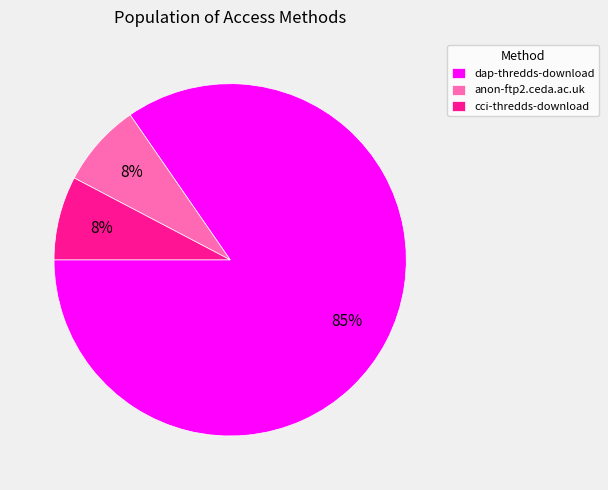

What percentage is the cci-thredds-download slice, to the nearest percent?

8%